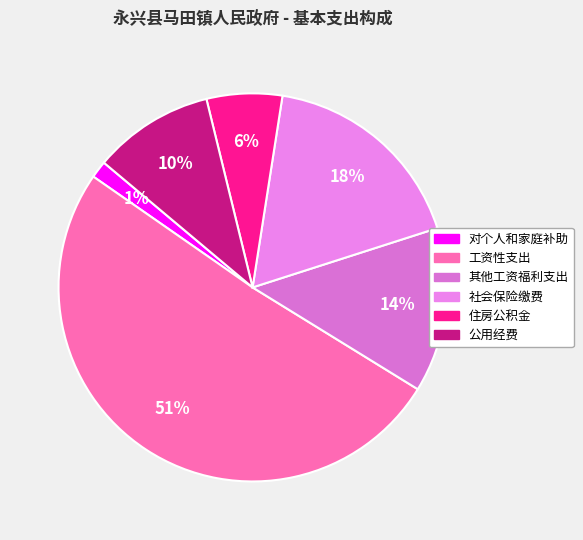

Which has a higher value, 住房公积金 or 其他工资福利支出?

其他工资福利支出